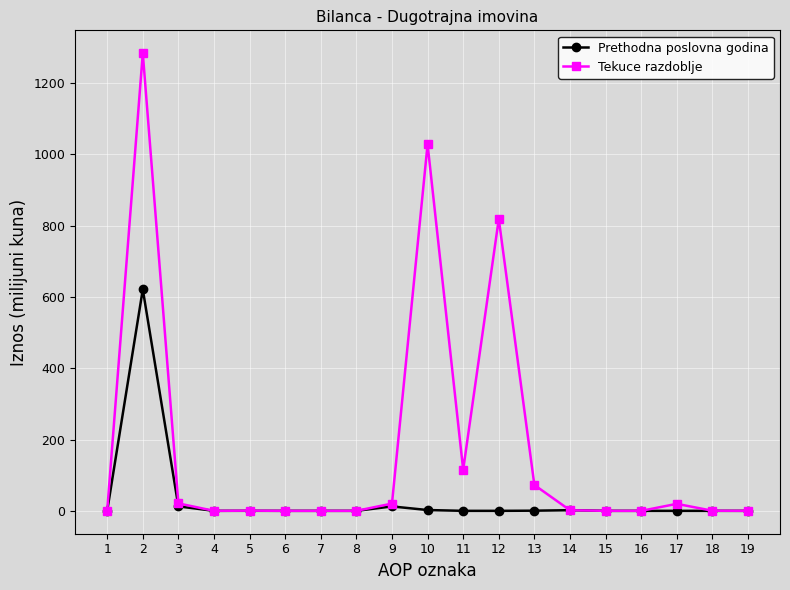

Count the number of categories in the chart.

19